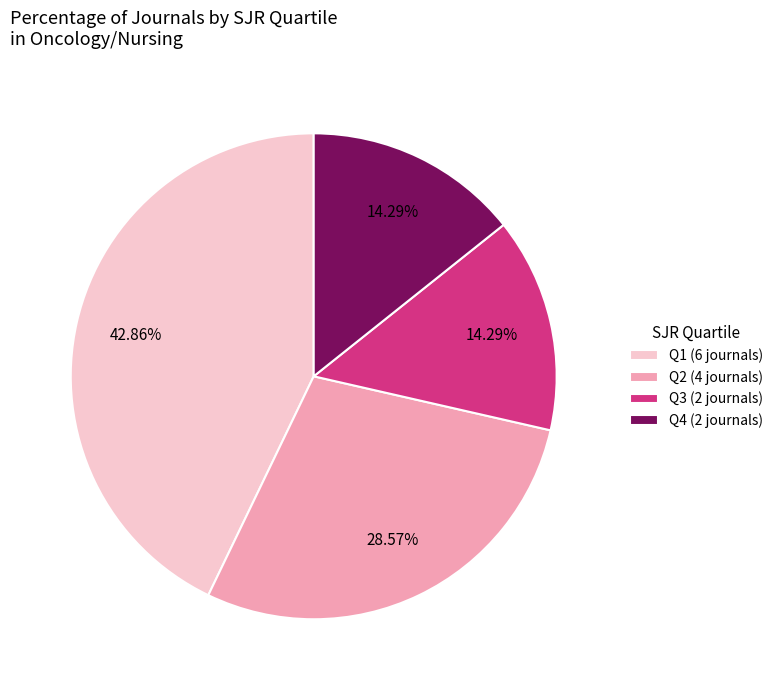

What is the total percentage of Q4 and Q1?

57.1%